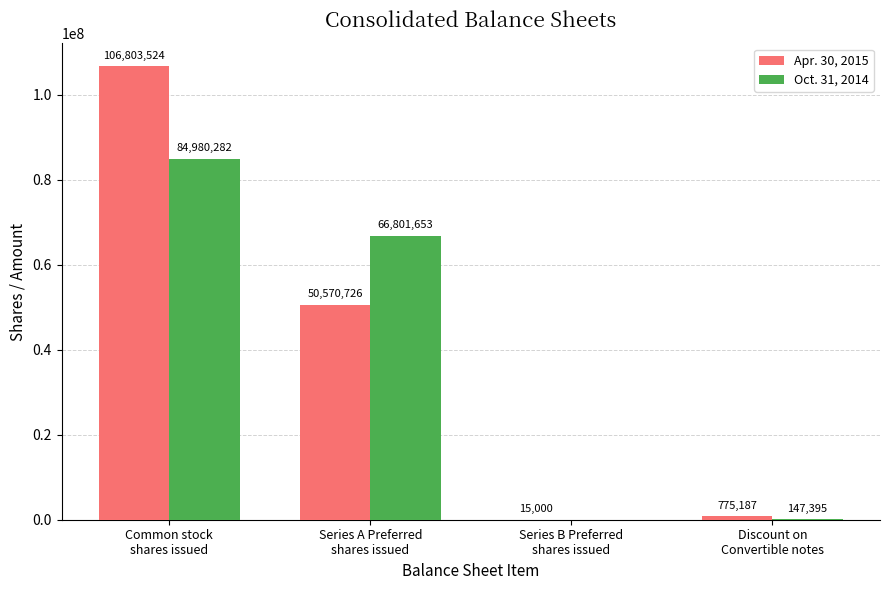

What is the maximum value for Apr. 30, 2015?

106803524